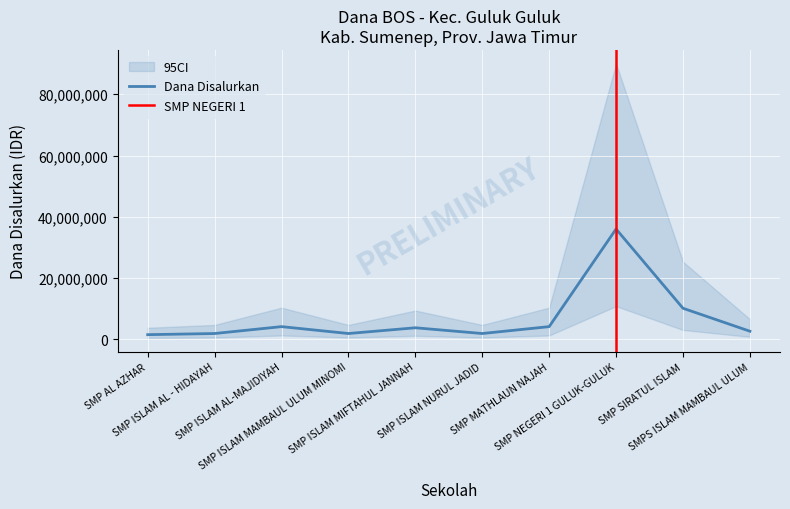

Is this an area chart (filled region under the line)?

No